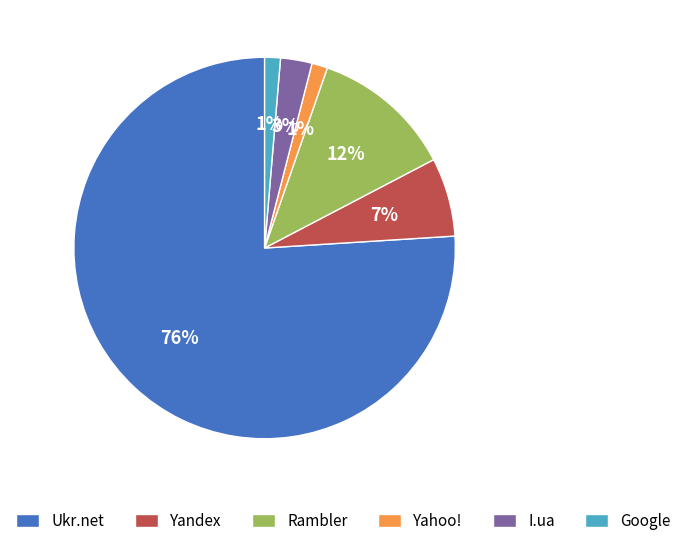

To the nearest percent, what is the average slice percentage?

17%